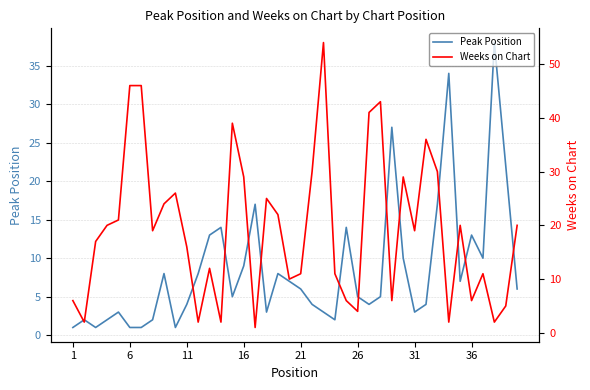

What is the maximum value for Peak Position?

38